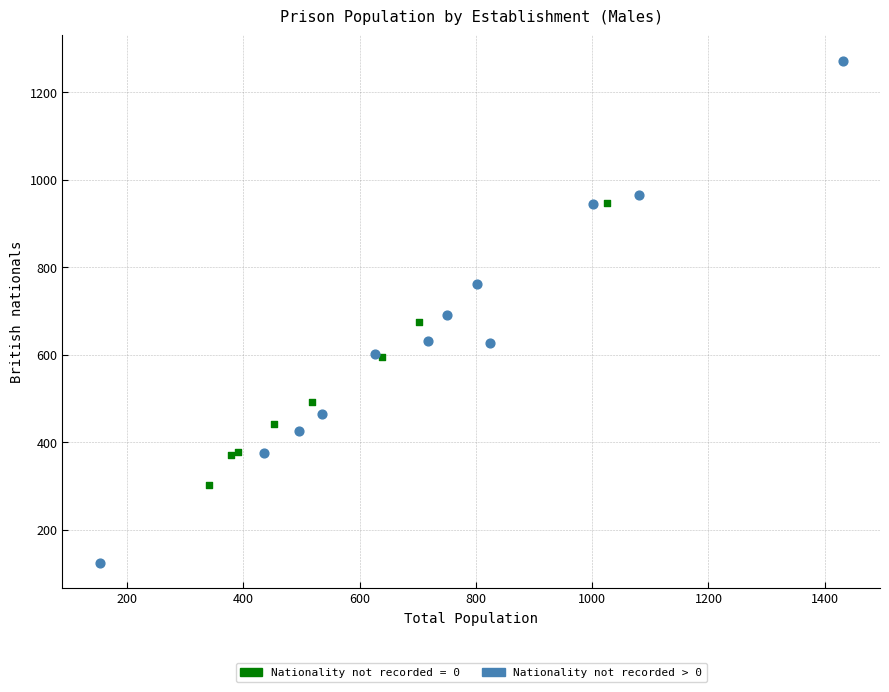

Which series contains the lowest Y value?

Nationality not recorded > 0